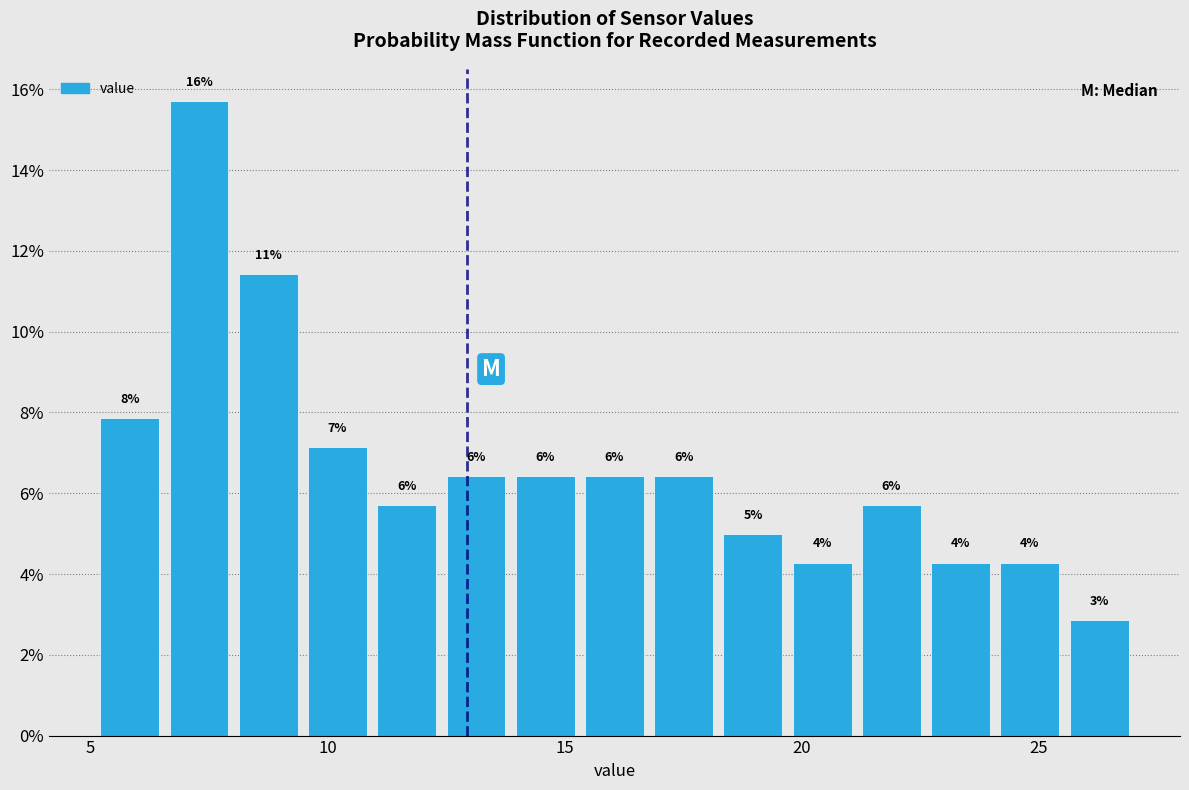

Around what value on the x-axis is the tallest bar? Give the approximate position of its centre, as read against the axis.

7.5